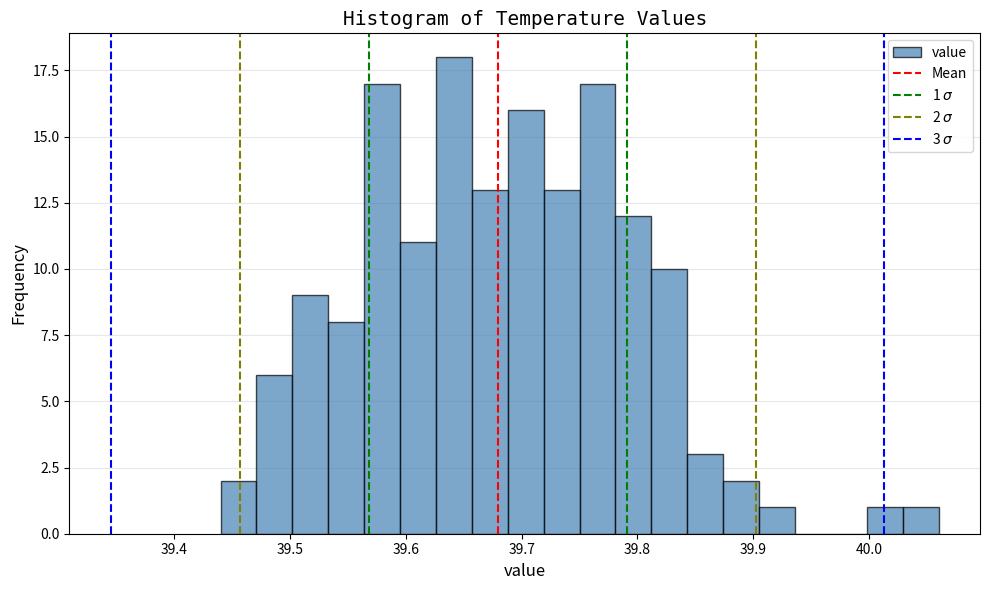

Around what value on the x-axis is the tallest bar? Give the approximate position of its centre, as read against the axis.

39.64